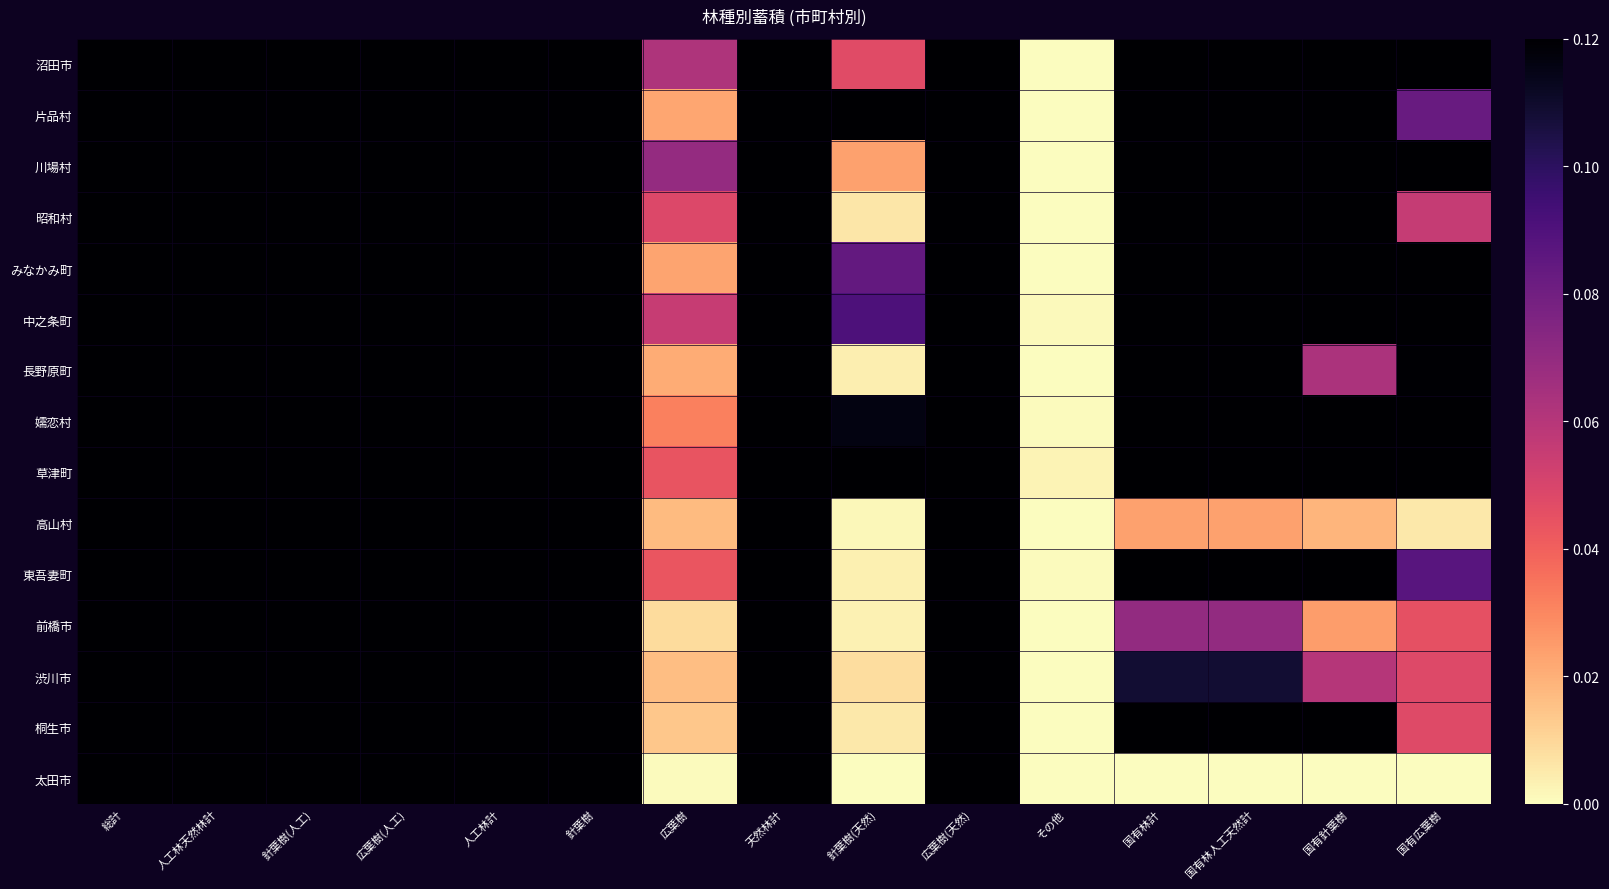

How many categories are shown in the chart?

15